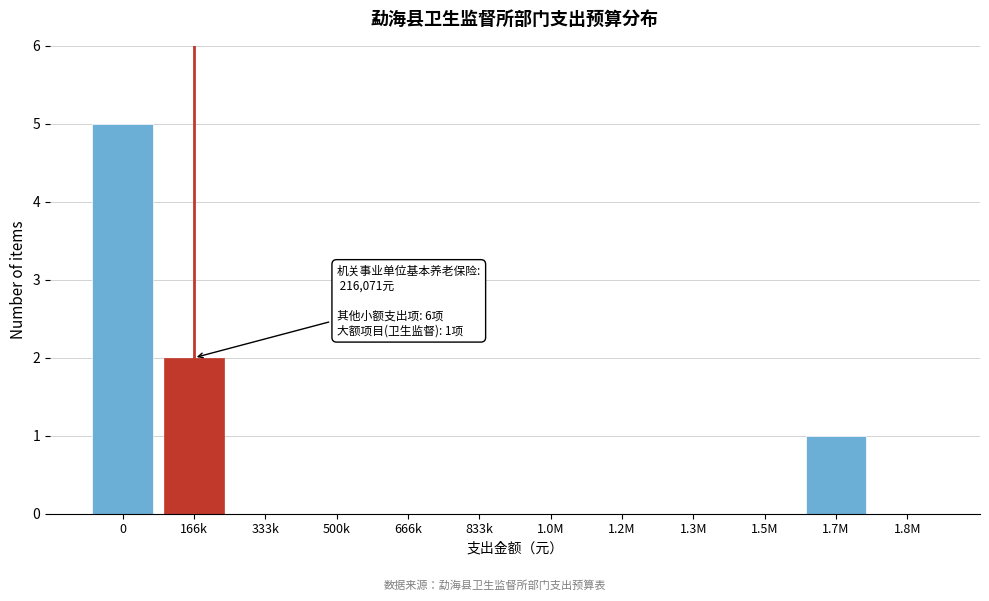

Reading left to right, list all the values displayed in this chart.

0=5	166k=2	333k=0	500k=0	666k=0	833k=0	1.0M=0	1.2M=0	1.3M=0	1.5M=0	1.7M=1	1.8M=0